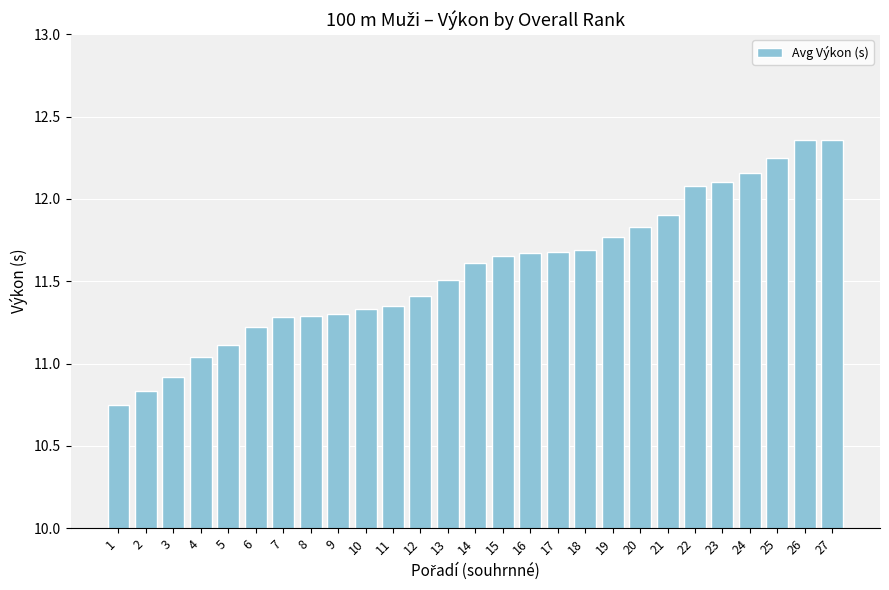

The chart shows a value of 10.9 at 3. True or false?

True